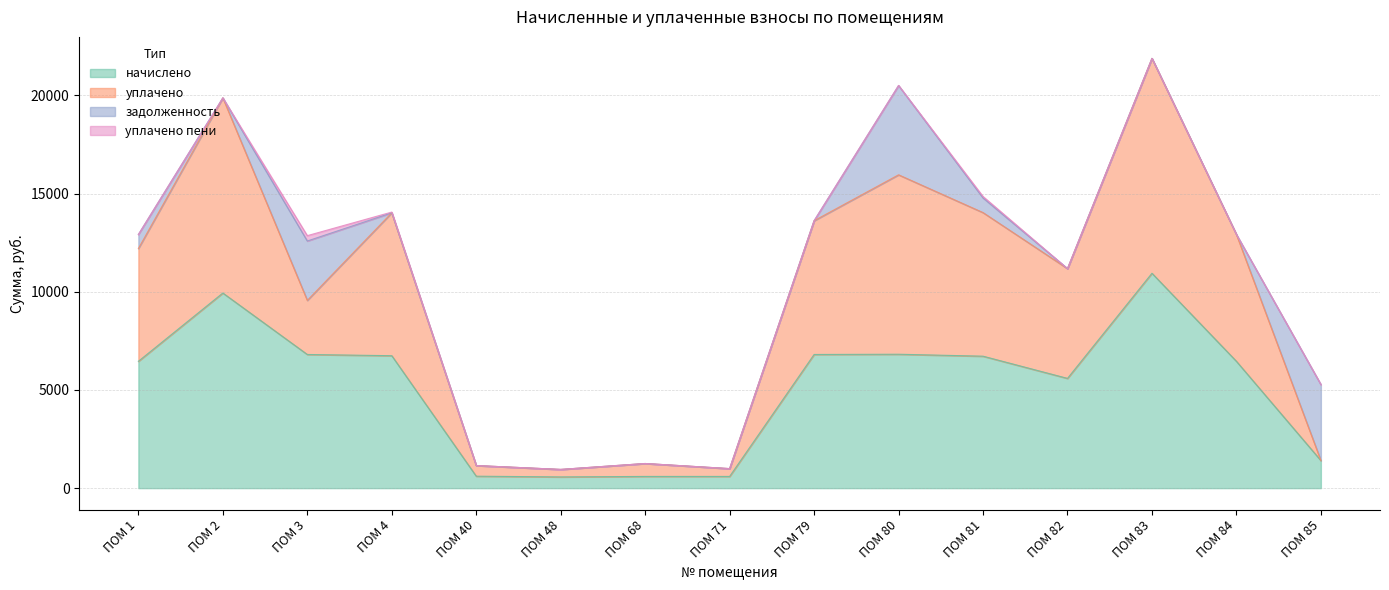

Does the chart display data point markers on the line(s)?

No